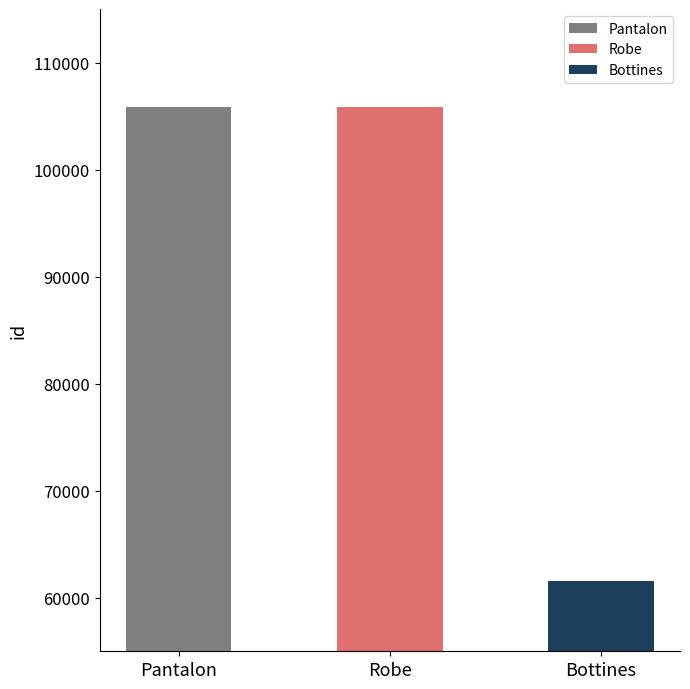

List the labels in order of value, smallest first.

Bottines, Pantalon, Robe